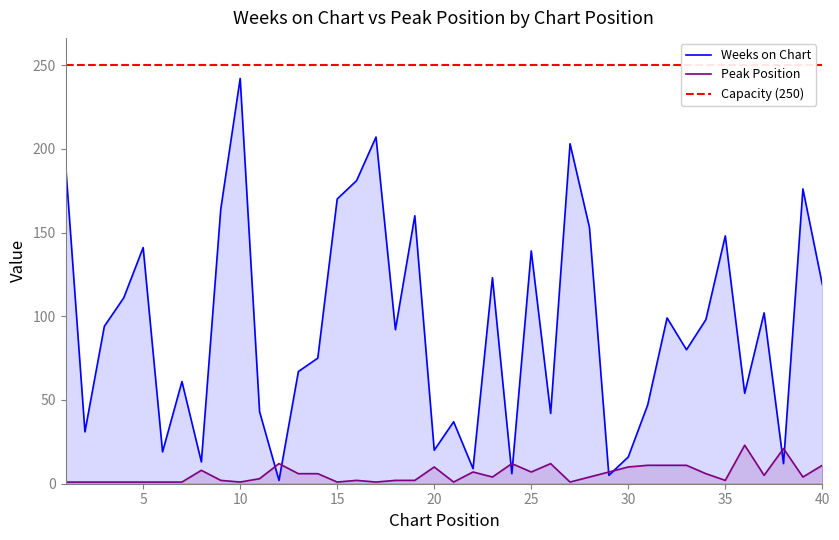

At which label does Weeks on Chart first exceed 94?

1